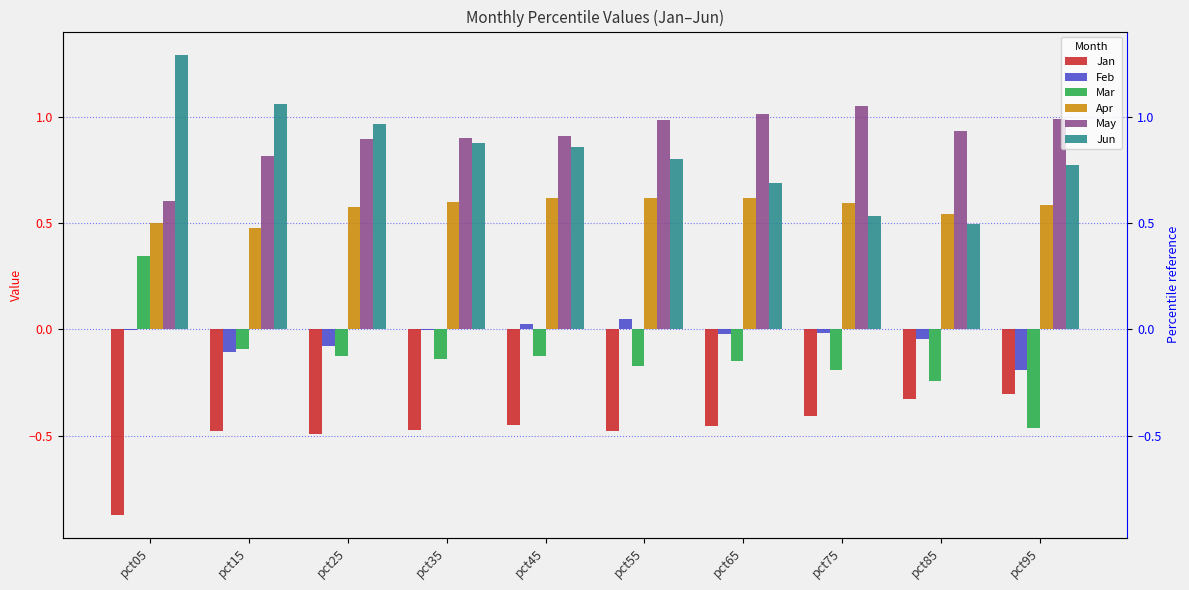

What is the value of the Apr bar at the 6th from the left?

0.6